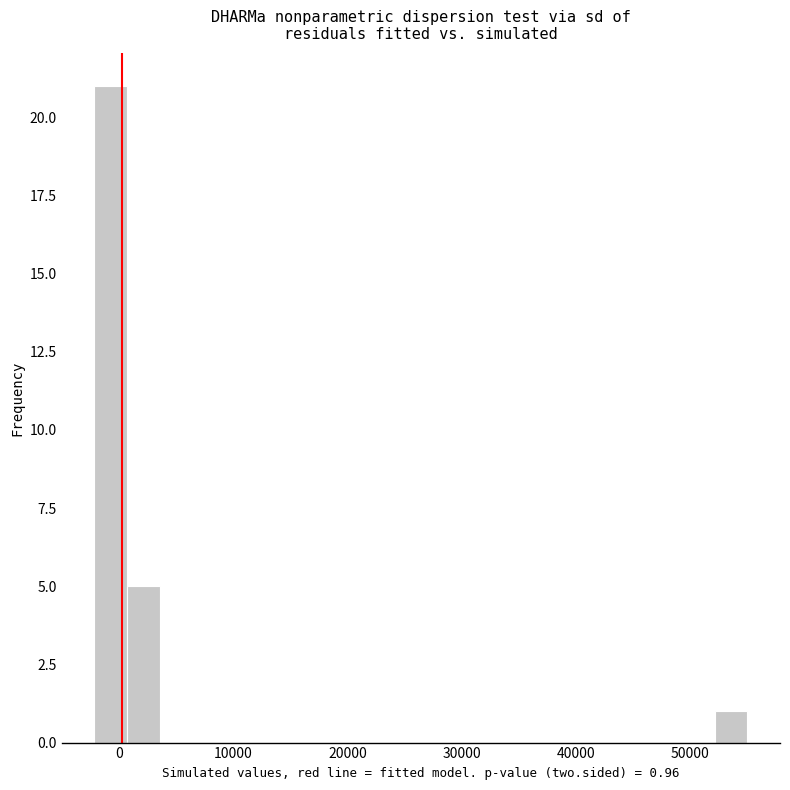

Read against the x-axis, roughly where is the centre of the tallest bar?

-1000